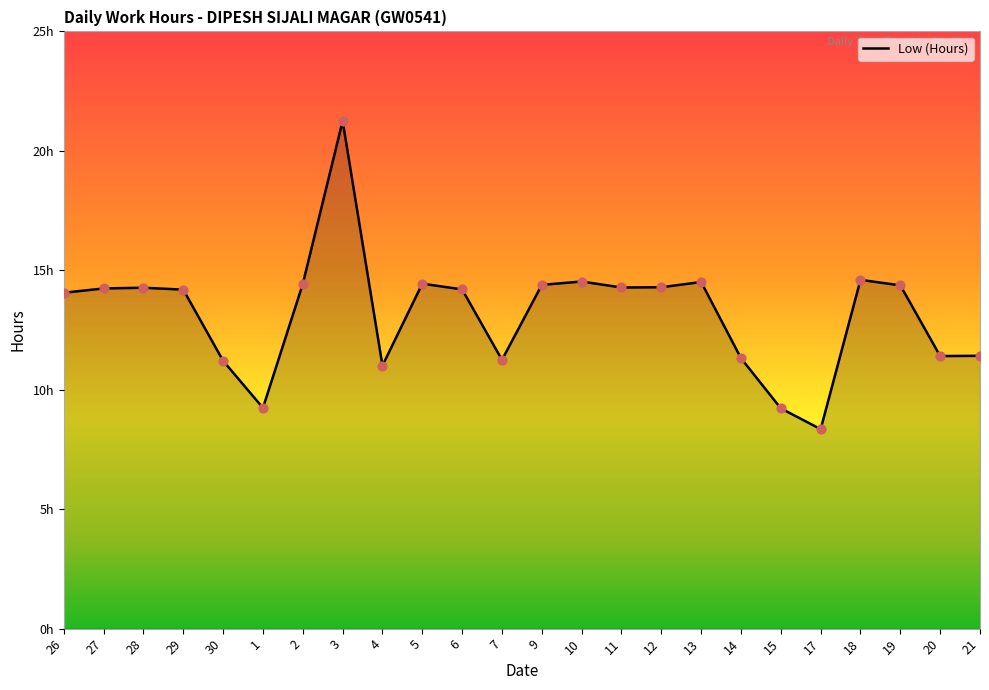

Approximately how many times larger is the value at 14 compared to 26?

0.8